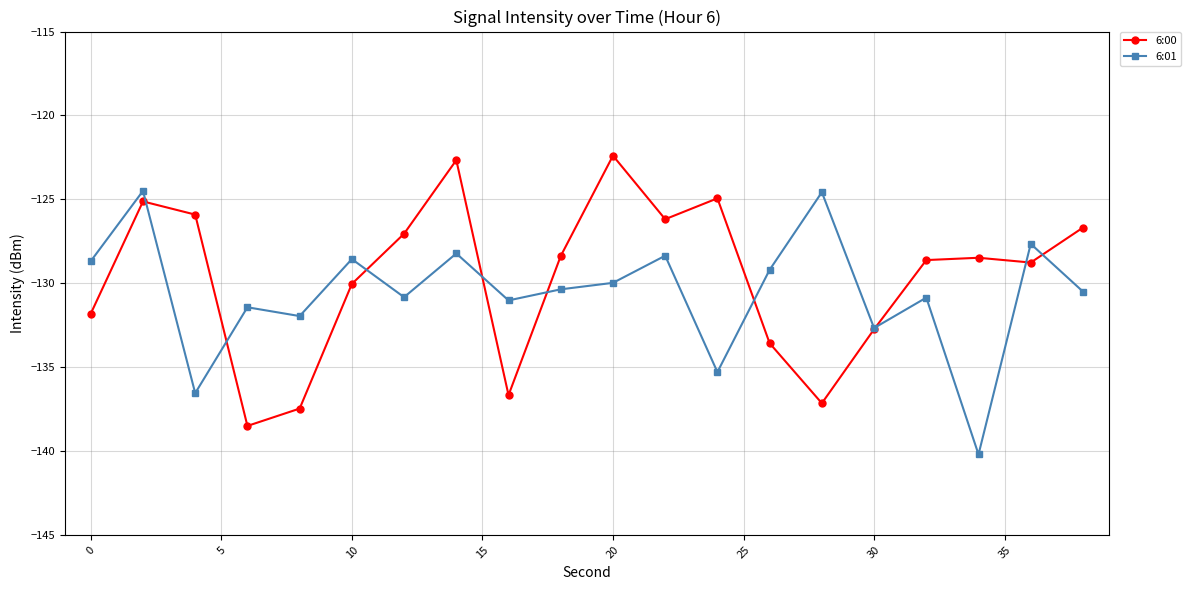

What is the highest value of the 6:01 series?

-124.5